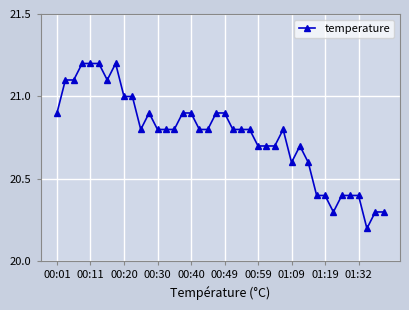

Count the values in the range 20 to 21.

33